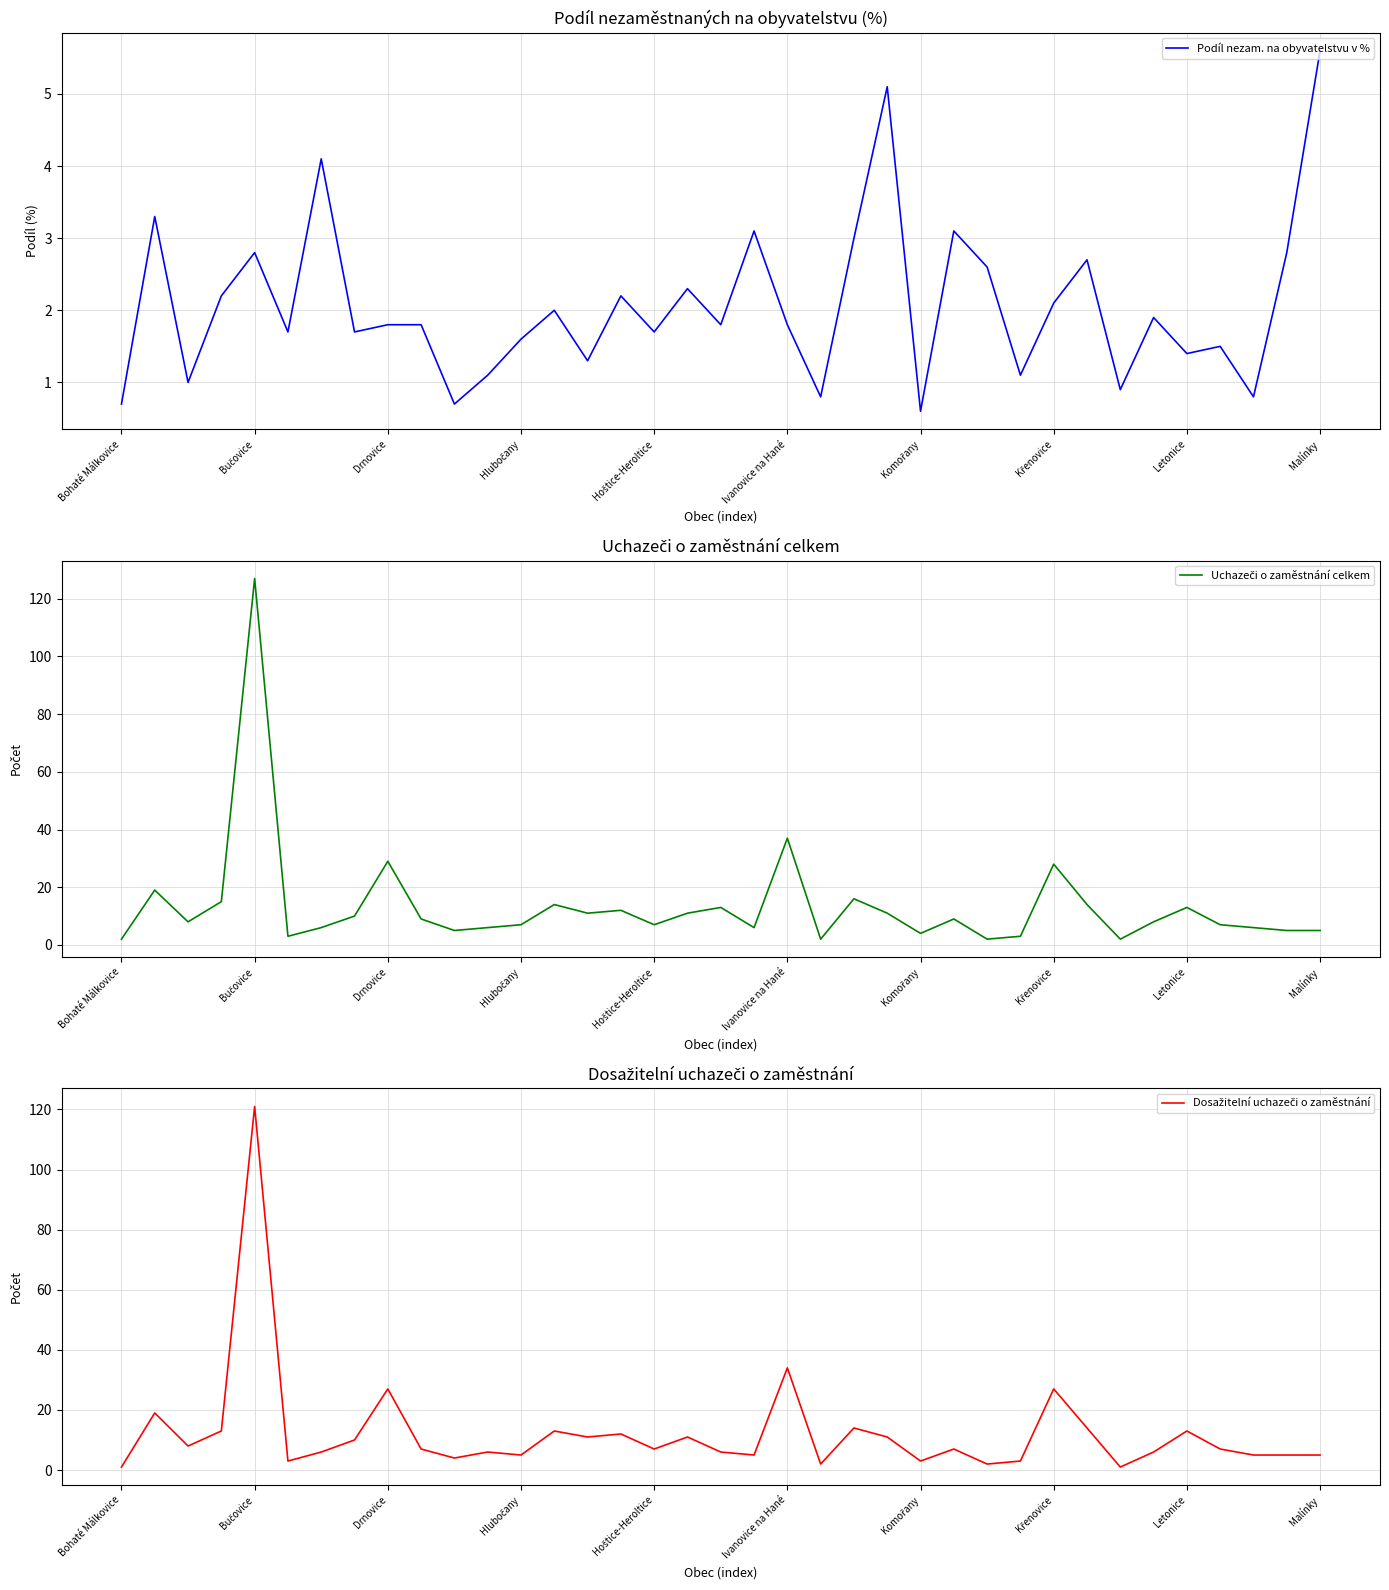

What is the lowest value of the Podíl nezam. na obyvatelstvu v % series?

0.6